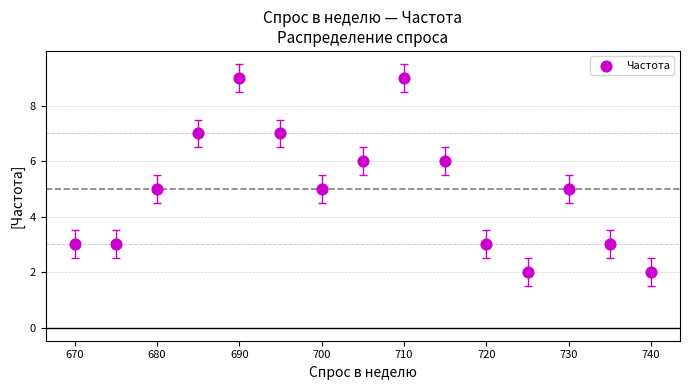

What is the range of X values (max minus min)?

70